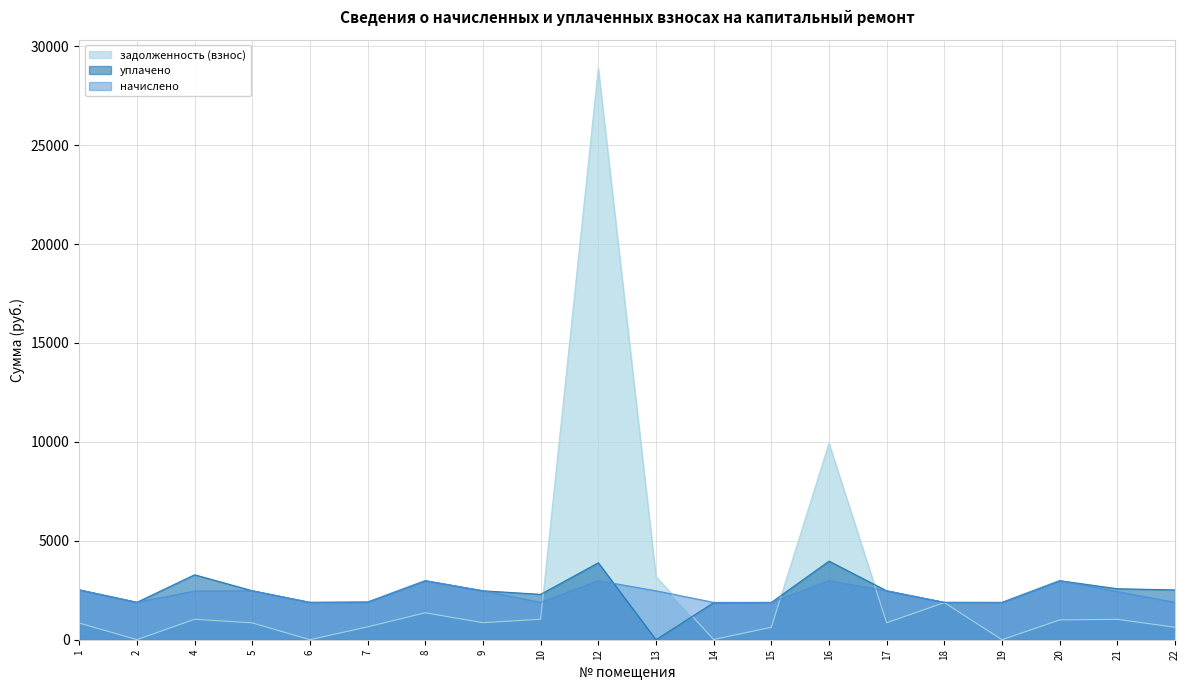

At which label is начислено closest to 2434?

21